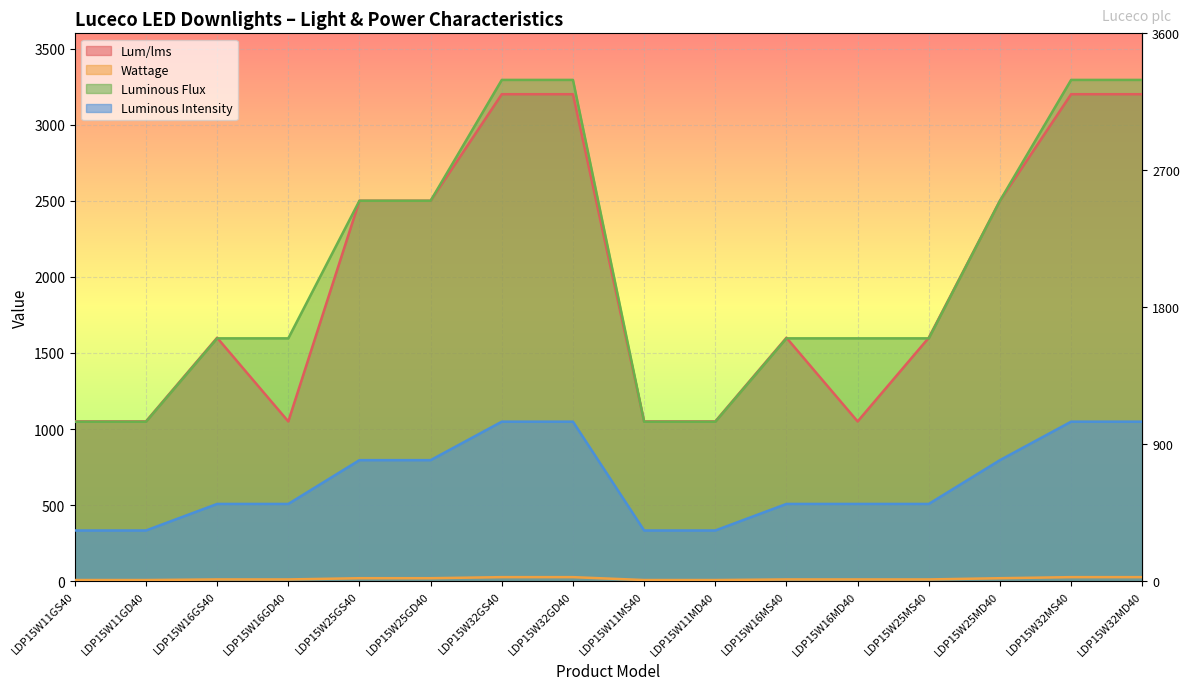

Which category has the lowest value across all series?

LDP15W11GS40